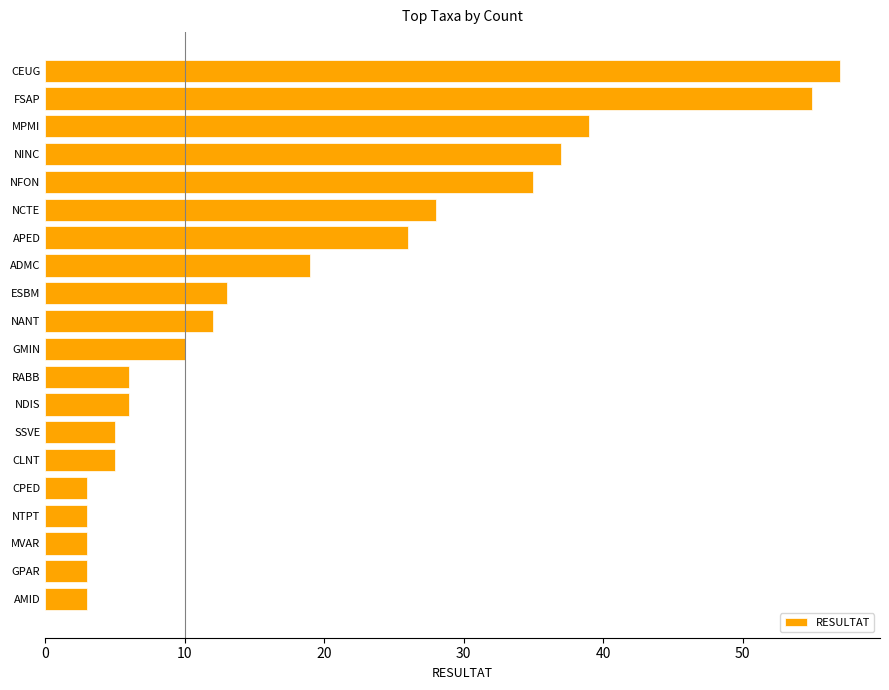

Is it true that the value at CEUG is 21?

False